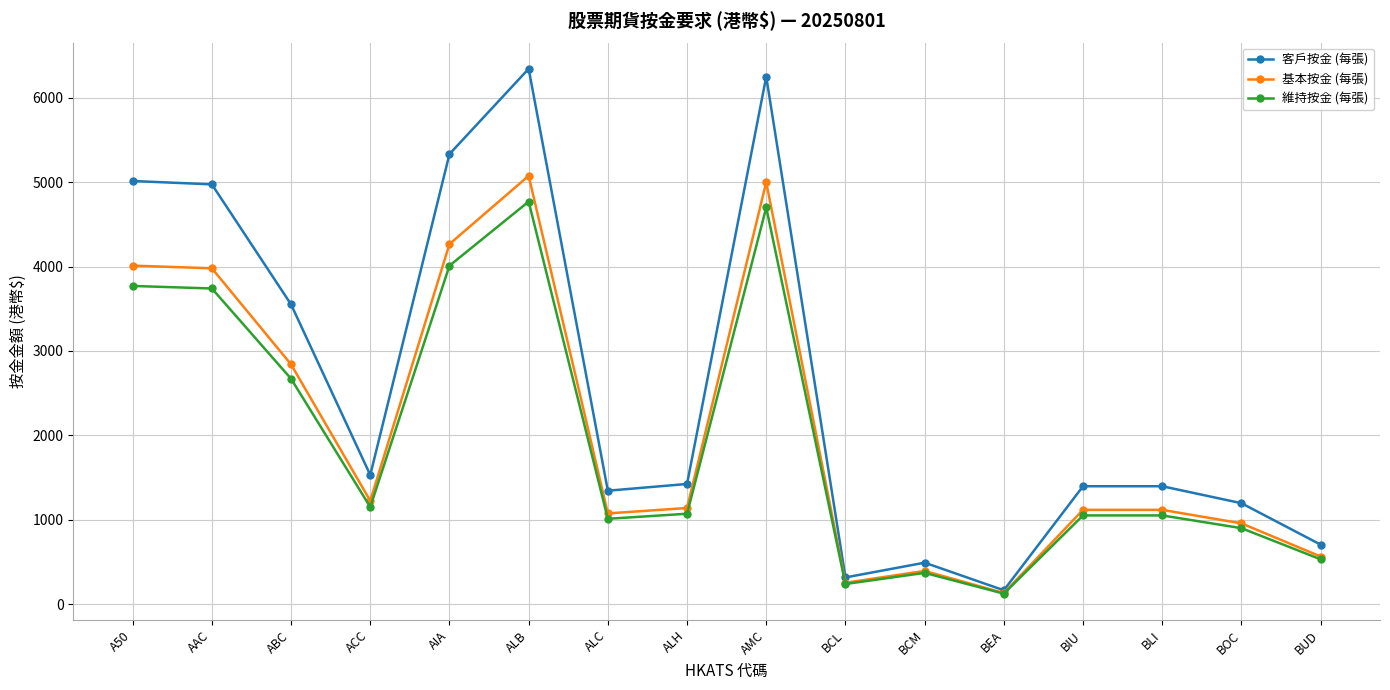

Count the number of data series in this chart.

3